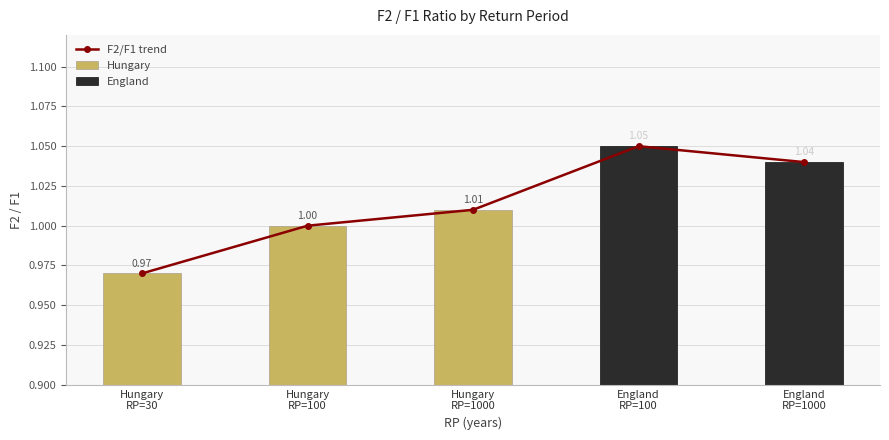

Which has a higher value, Hungary
RP=30 or Hungary
RP=100?

Hungary
RP=100